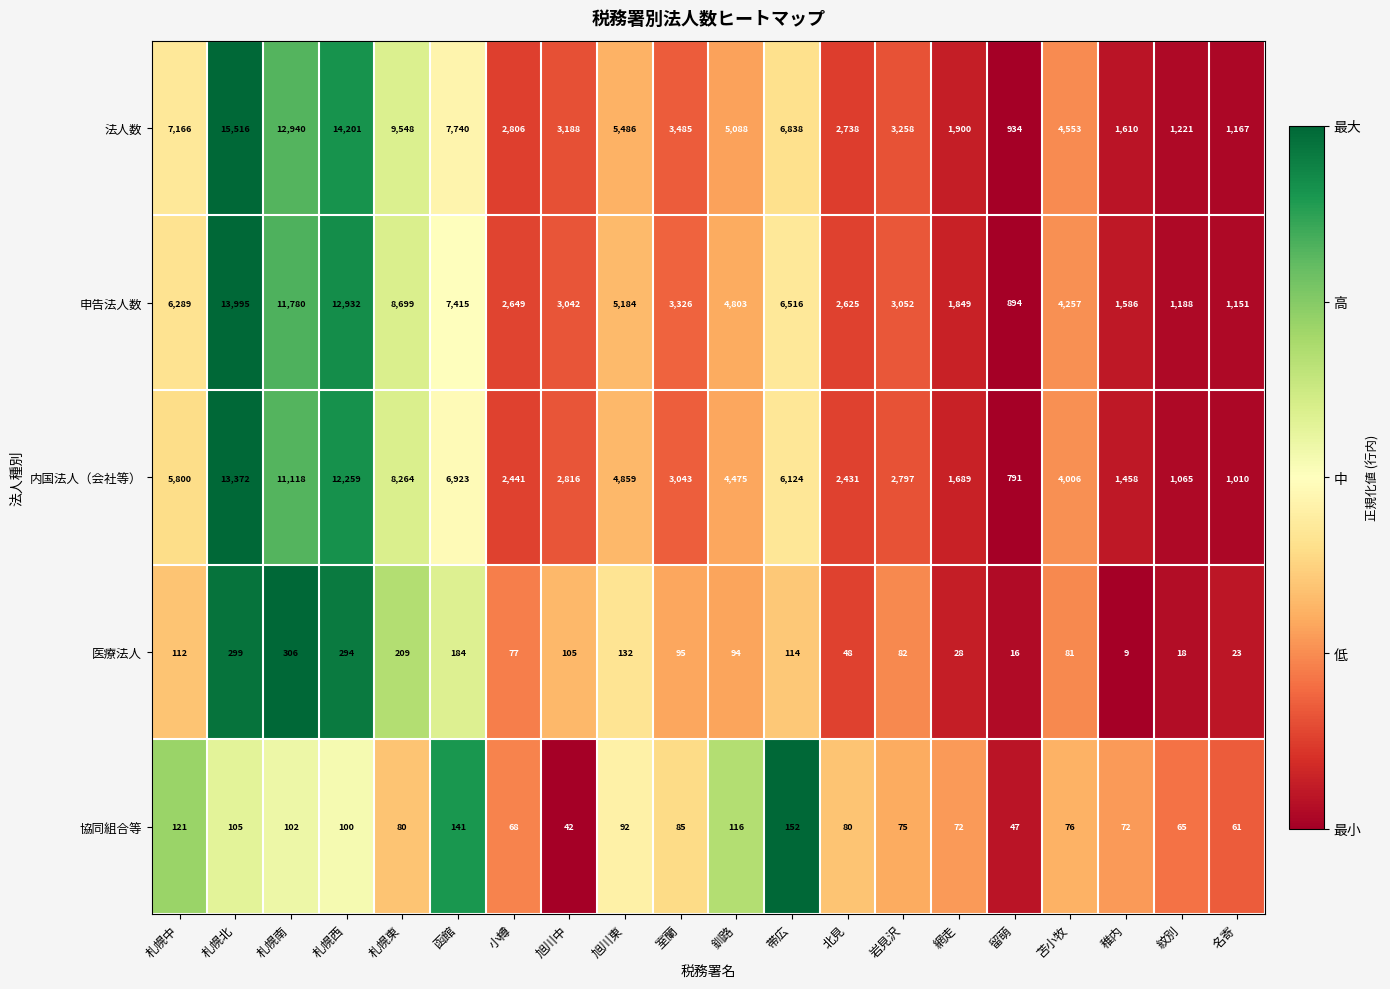

Count the number of data series in this chart.

5